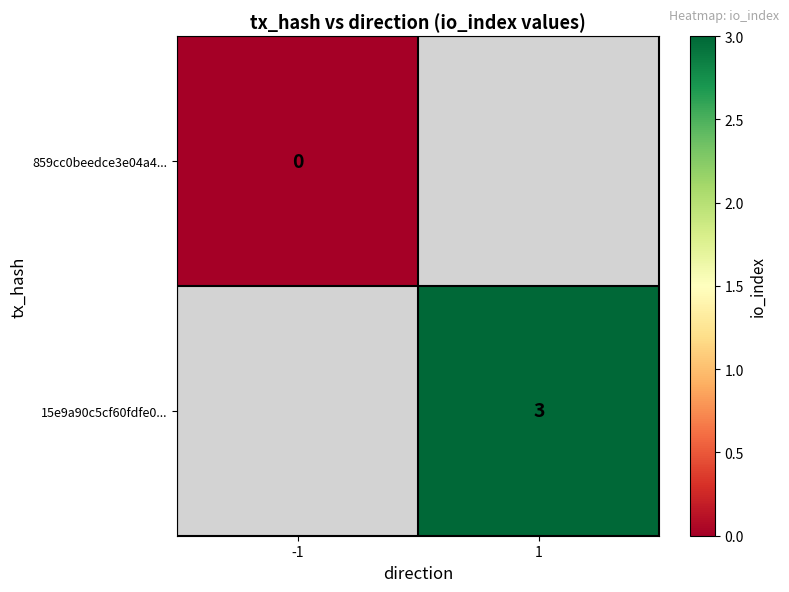

Which category has the lowest value across all series?

-1